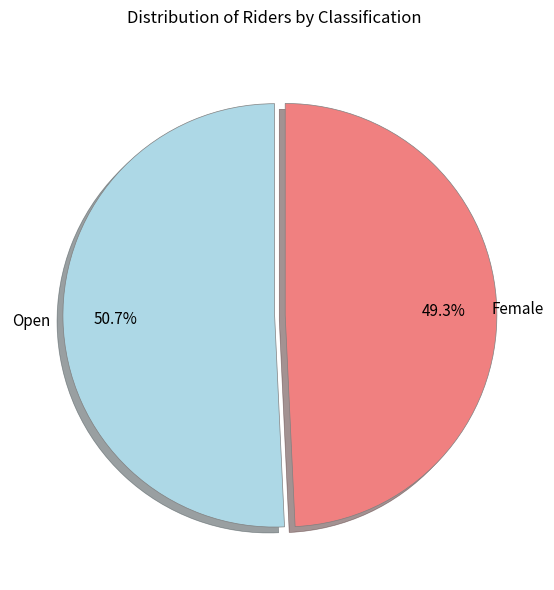

Combined, what portion of the pie is Female and Open?

100.0%